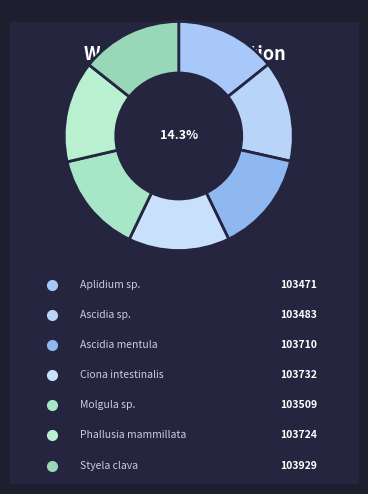

Does any single category account for the majority?

No